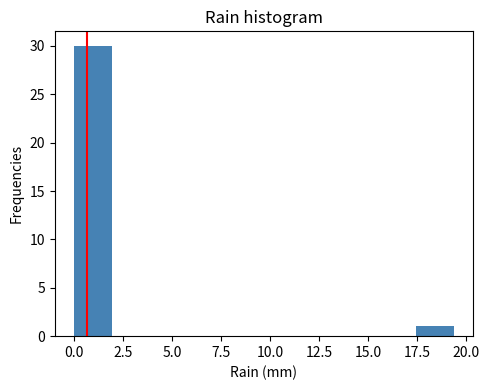

Around what value on the x-axis is the tallest bar? Give the approximate position of its centre, as read against the axis.

1.0